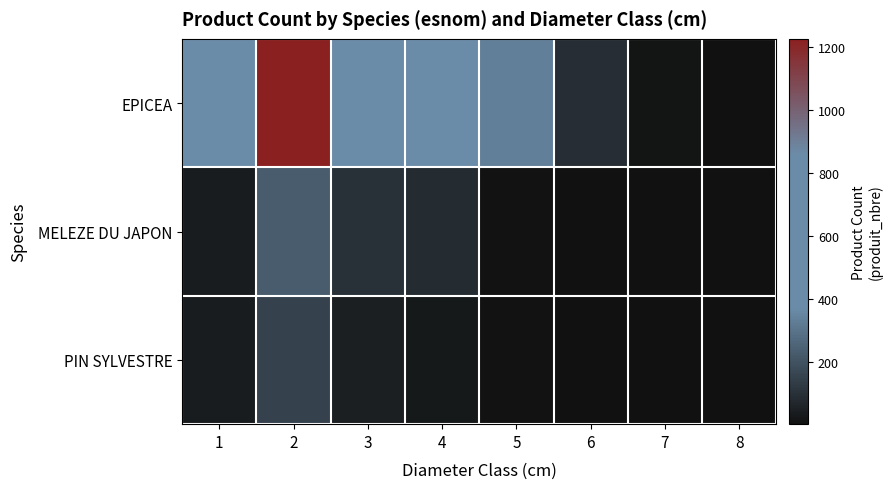

At which label does EPICEA reach its peak?

2